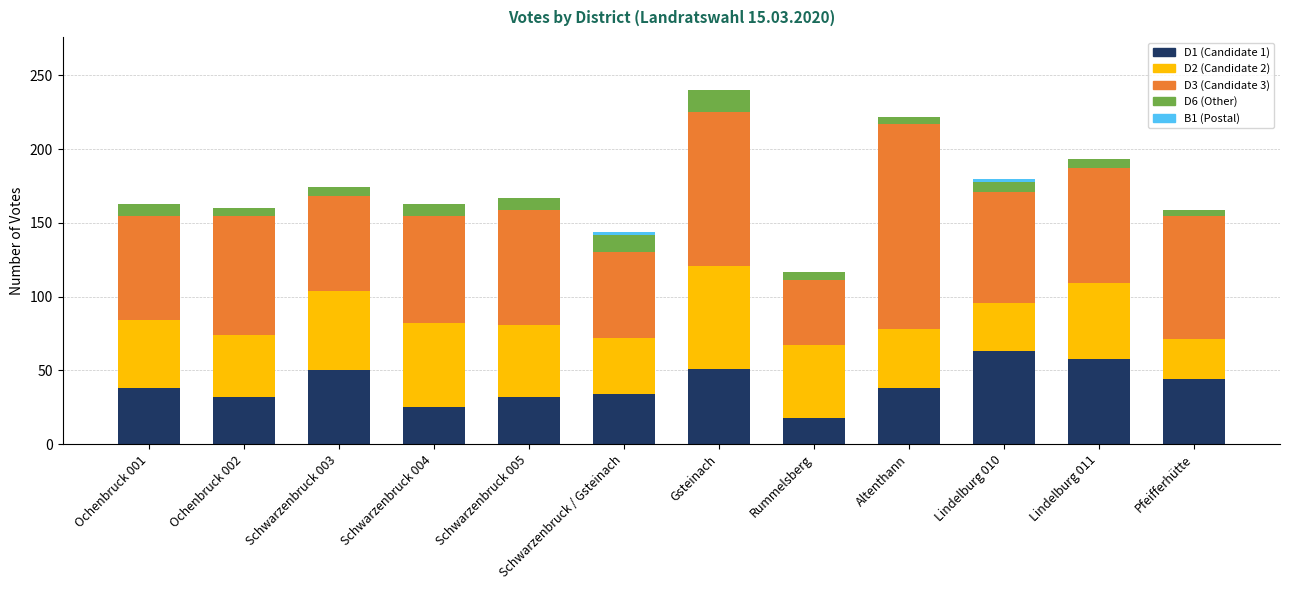

What is the total value across all series at Rummelsberg?

117